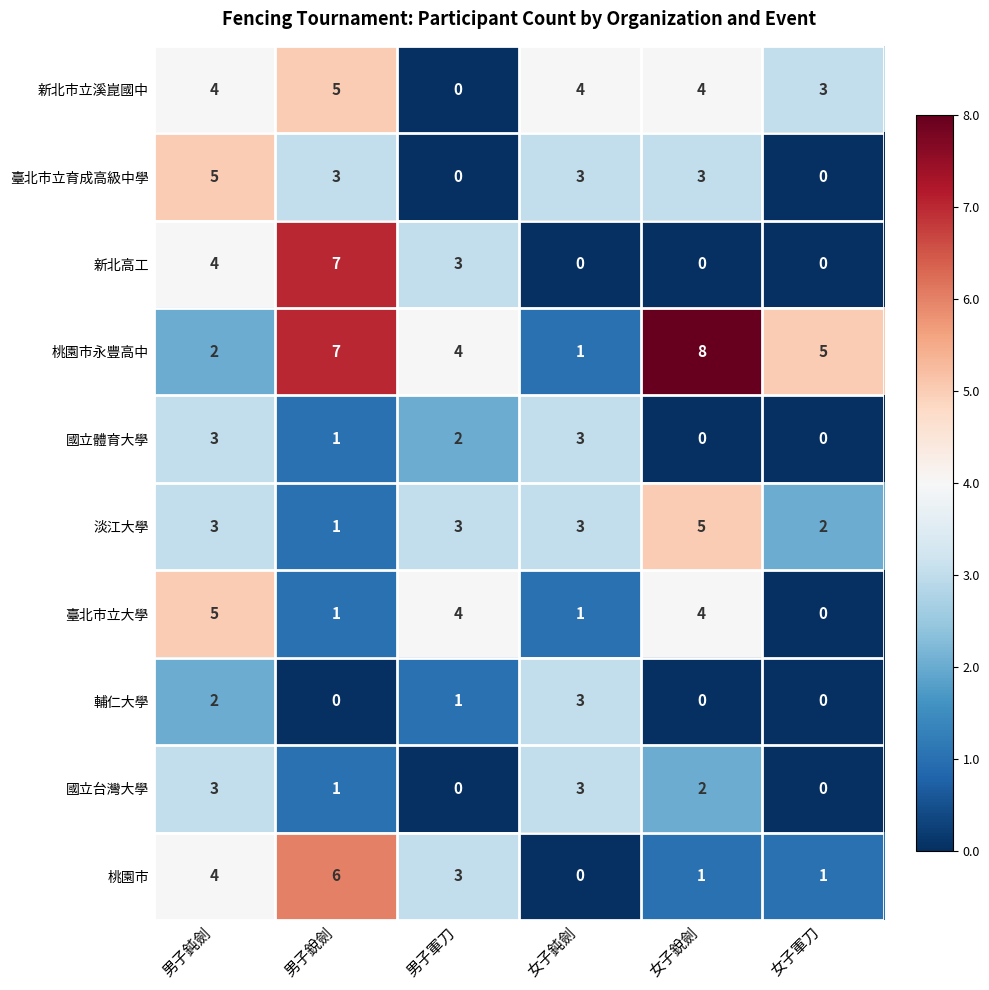

Which series has the largest total across all categories?

桃園市永豐高中